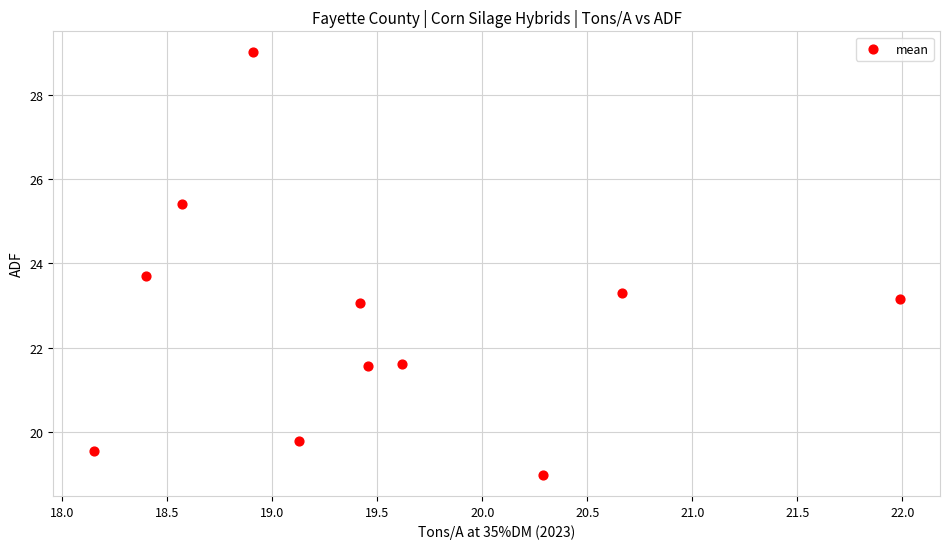

What is the range of X values (max minus min)?

3.8